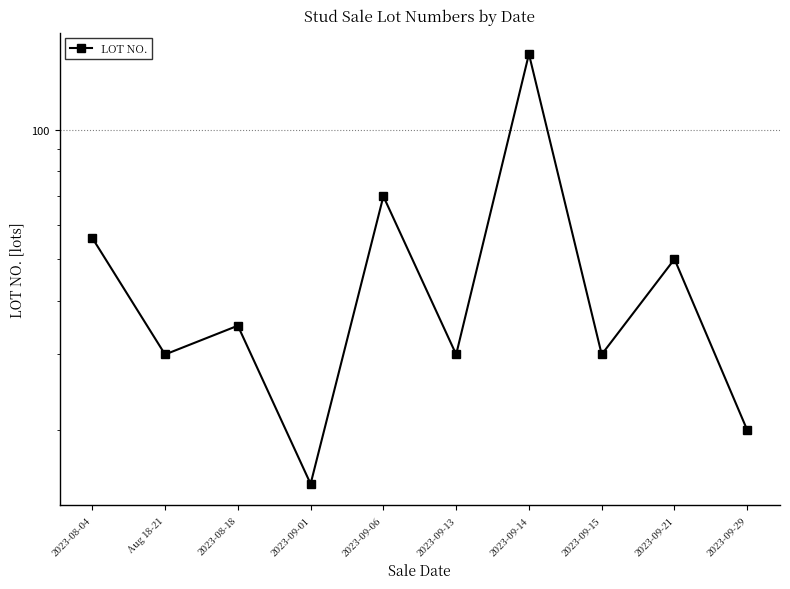

What is the change in value from 2023-08-04 to 2023-09-01?

-41